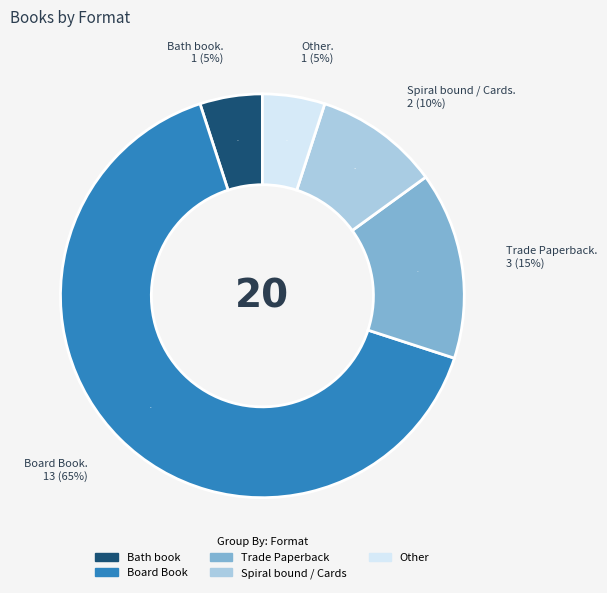

To the nearest percent, what is the combined percentage of Board Book and Spiral bound / Cards?

75%